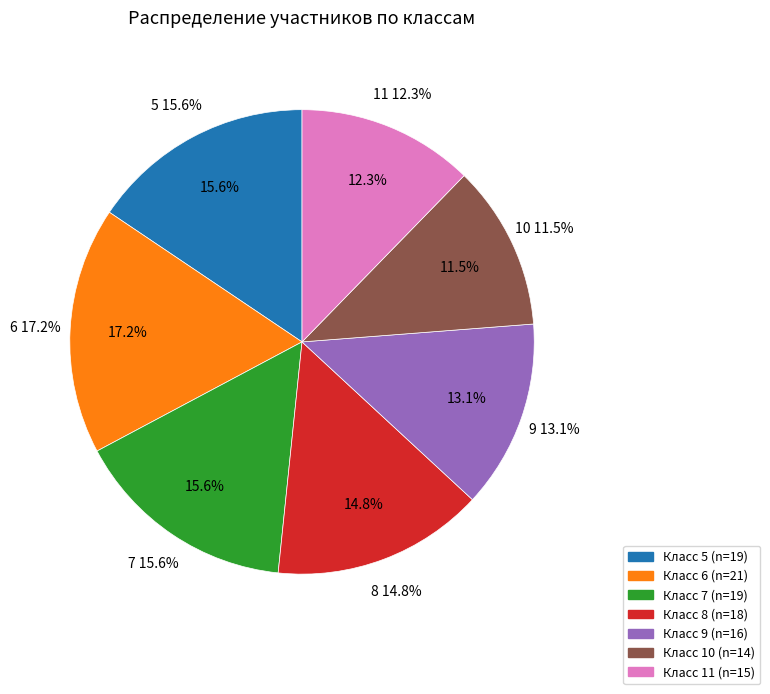

What is the change in value from 5 to 9?

-3